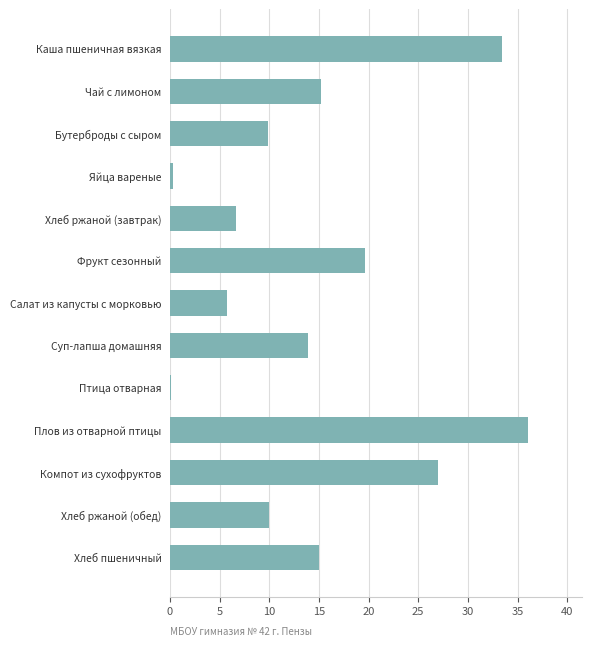

What is the change in value from Плов из отварной птицы to Хлеб пшеничный?

-21.1